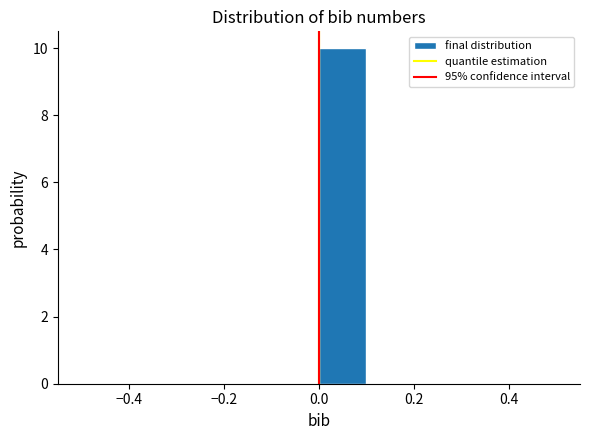

Reading left to right, transcribe this chart: for each bar, give the range it covers on the x-axis and its height. The values are not printed on the chart, so give them approximately, as read against the axis.

-0.5 to -0.4: 0
-0.4 to -0.3: 0
-0.3 to -0.2: 0
-0.2 to -0.1: 0
-0.1 to 0.0: 0
0.0 to 0.1: 10
0.1 to 0.2: 0
0.2 to 0.3: 0
0.3 to 0.4: 0
0.4 to 0.5: 0